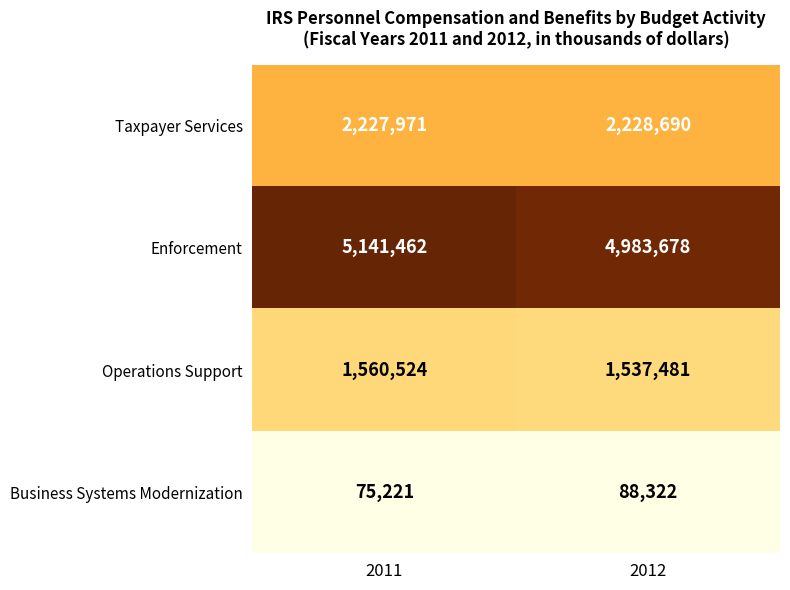

Reading left to right, what are all the values shown in this chart?

Taxpayer Services: 2227971	2228690
Enforcement: 5141462	4983678
Operations Support: 1560524	1537481
Business Systems Modernization: 75221	88322